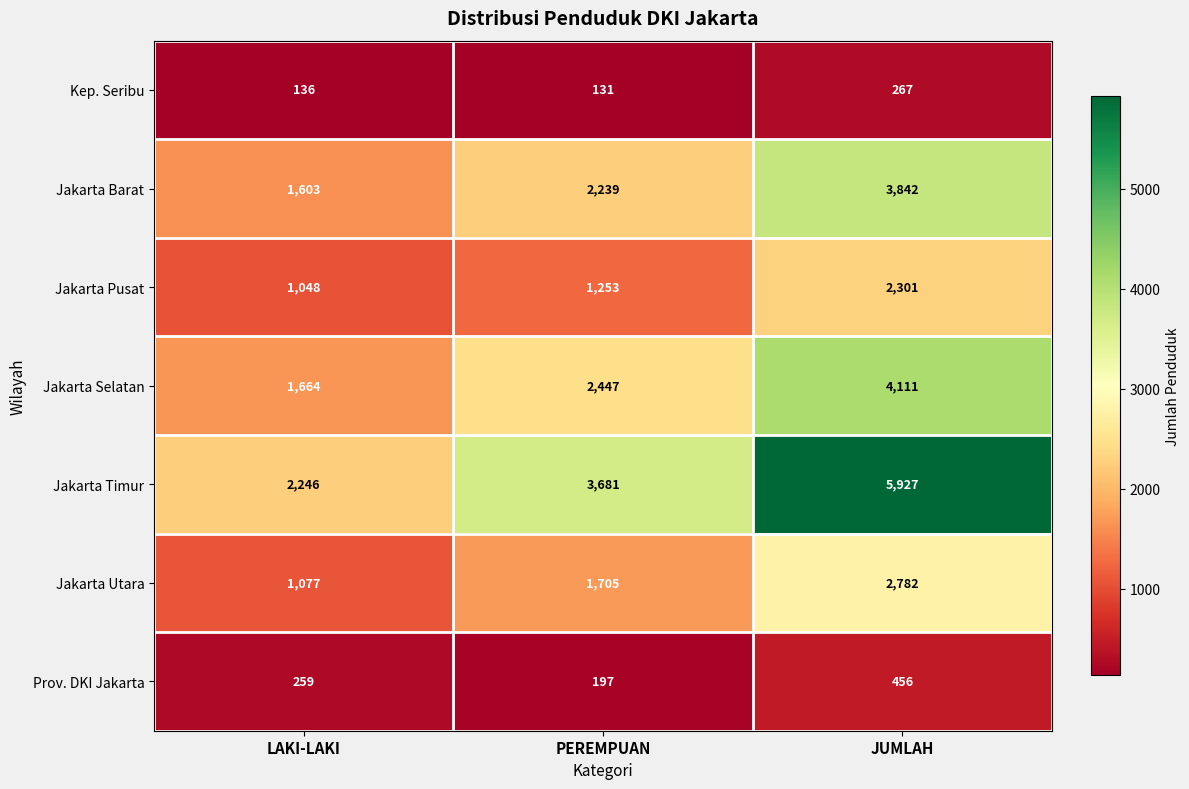

Rank the series at LAKI-LAKI from lowest to highest value.

Kep. Seribu, Prov. DKI Jakarta, Jakarta Pusat, Jakarta Utara, Jakarta Barat, Jakarta Selatan, Jakarta Timur